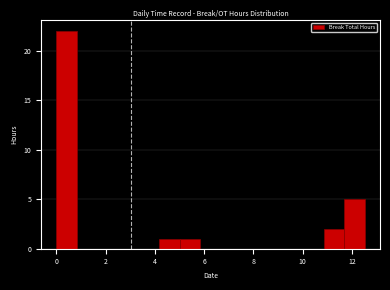

Which range on the x-axis has the tallest bar?

0.0 to 0.8